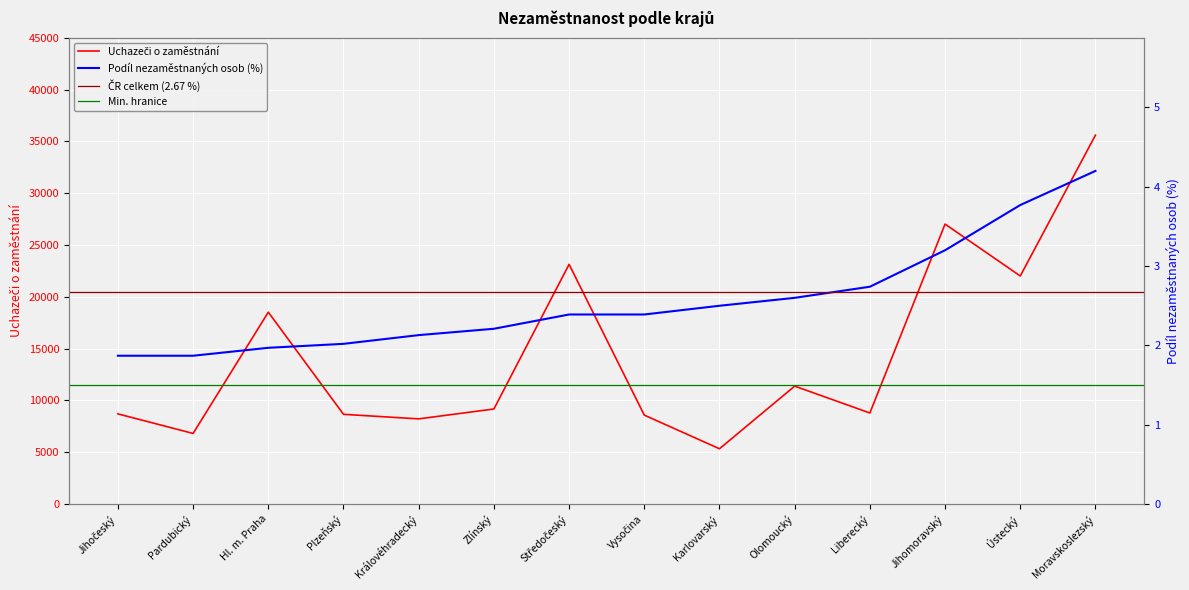

At which category does the chart reach its peak across all series?

Moravskoslezský